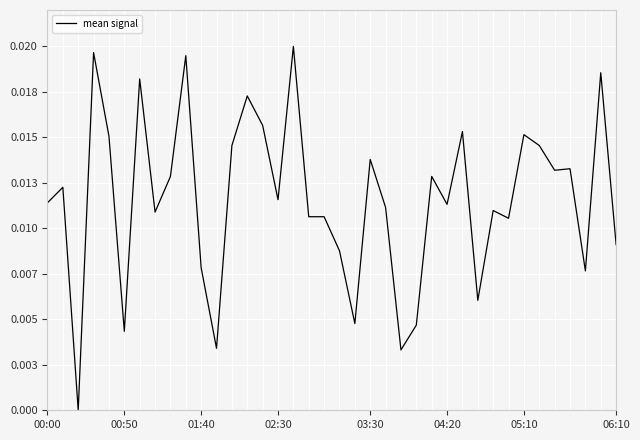

At which category does the chart reach its peak across all series?

16